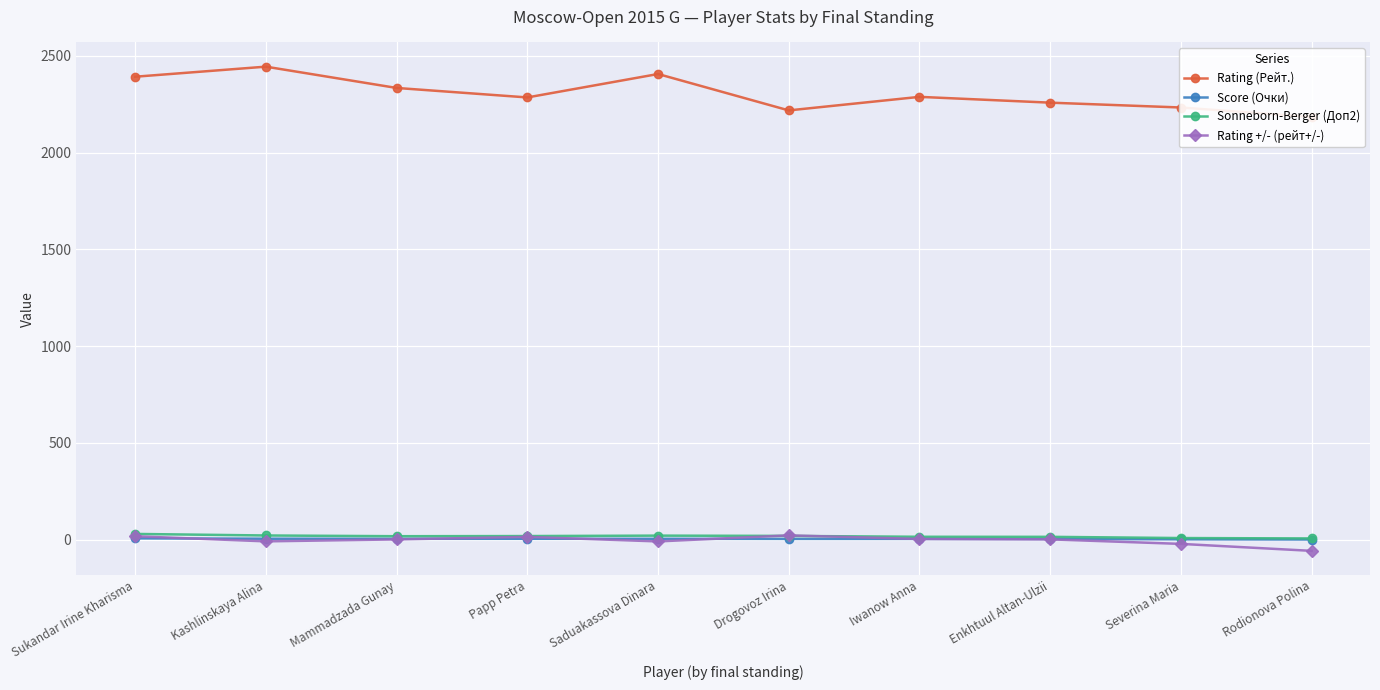

True or false: Rating +/- (рейт+/-) has a value of -12.5 at Severina Maria.

False